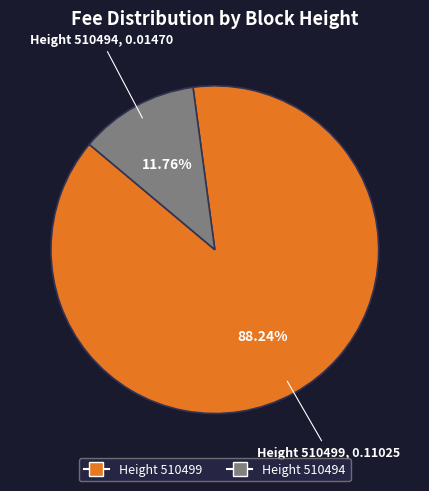

Does any single category account for the majority?

Yes